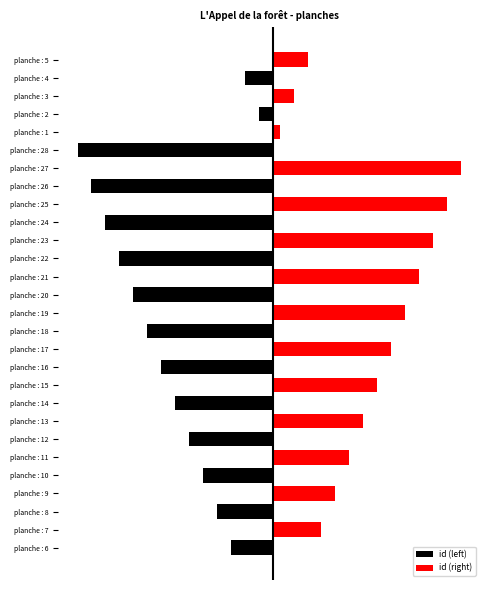

Which series changed the most between planche : 11 and planche : 23?

id (right)